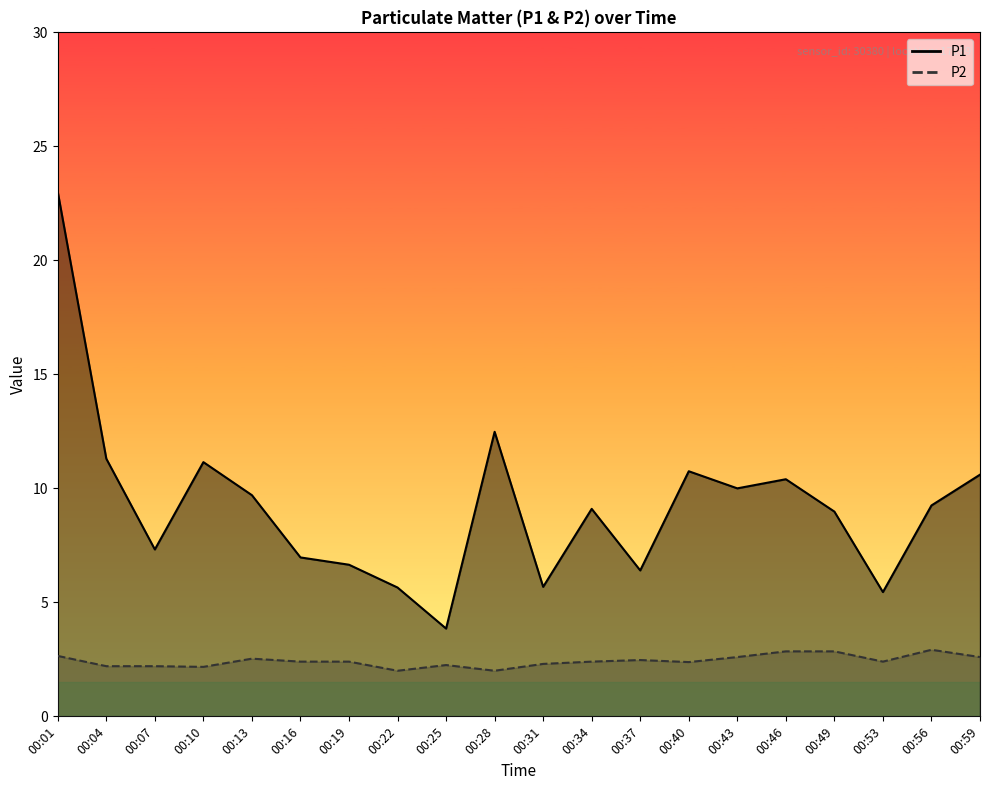

What is the total value across all series at 00:43?

12.6